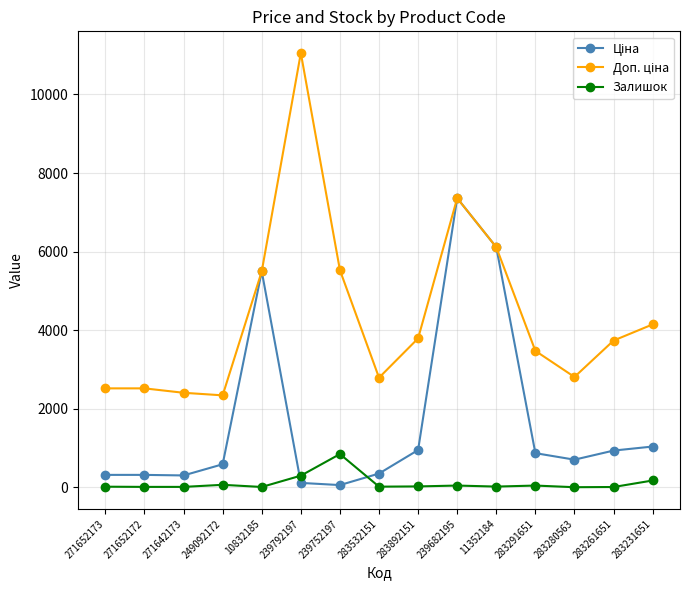

What is the maximum value for Залишок?

845.0